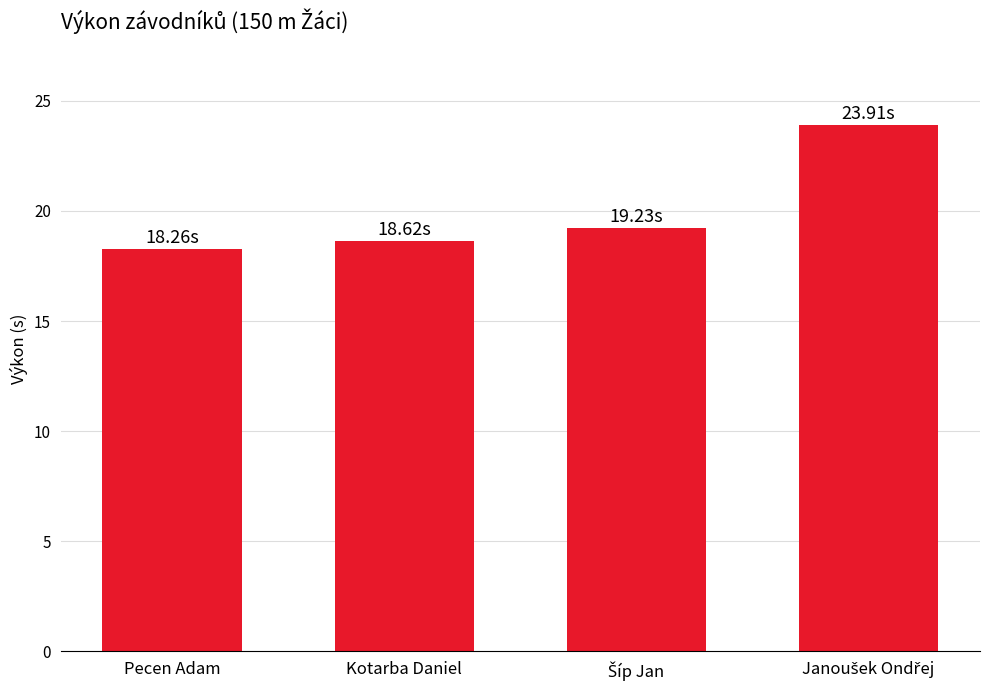

What is the label of the 1st bar from the left?

Pecen Adam